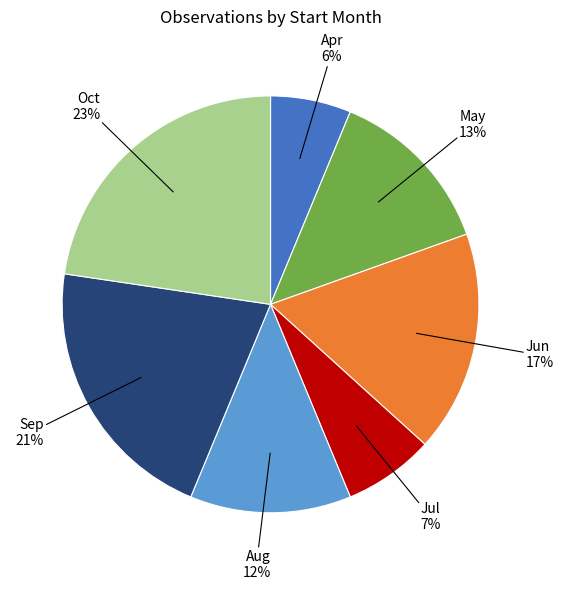

To the nearest percent, what is the average slice percentage?

14%